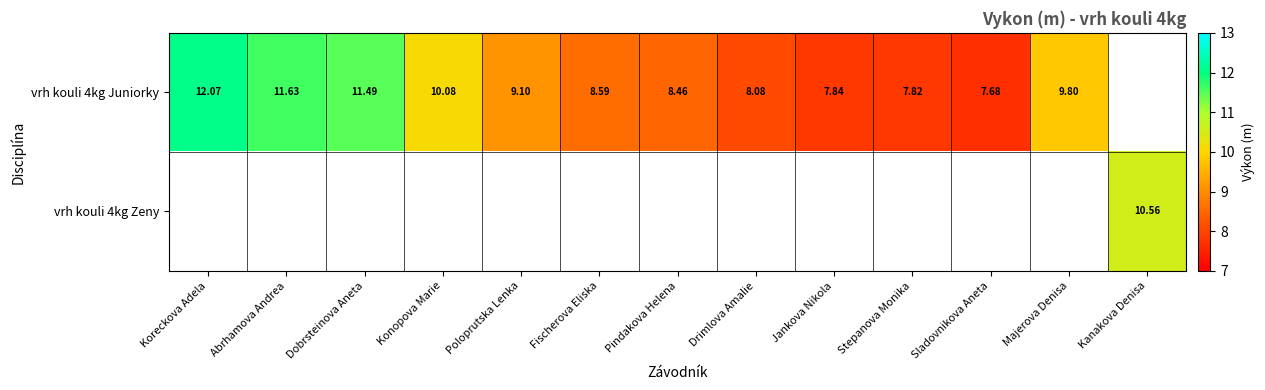

Which category has the lowest value across all series?

Sladovnikova Aneta